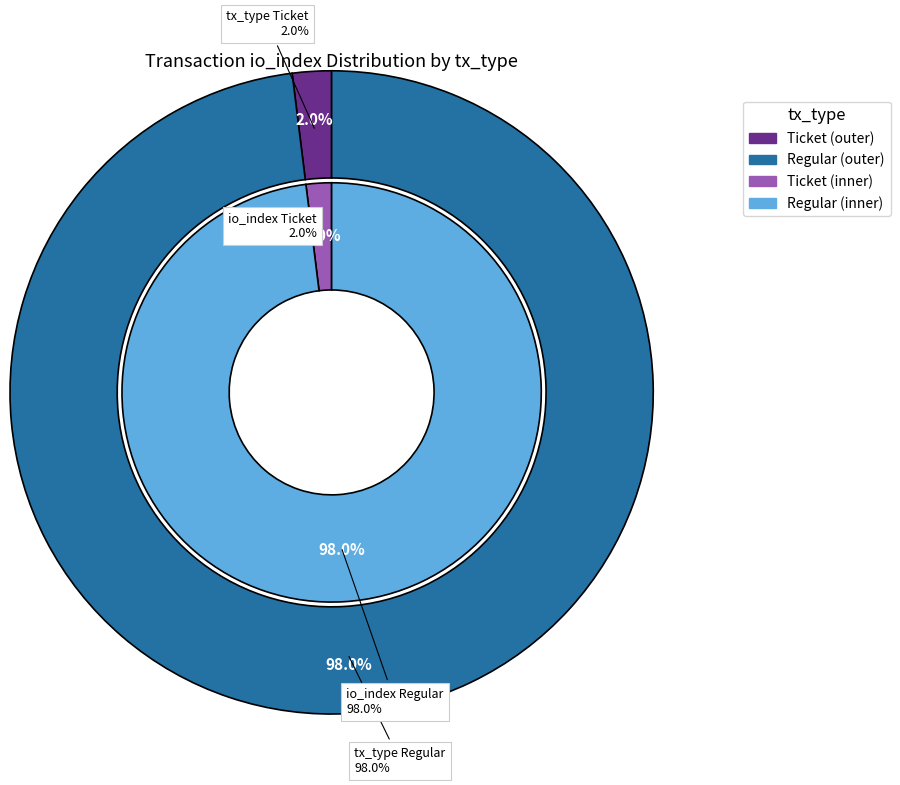

Combined, do Ticket and Regular account for over 50%?

Yes